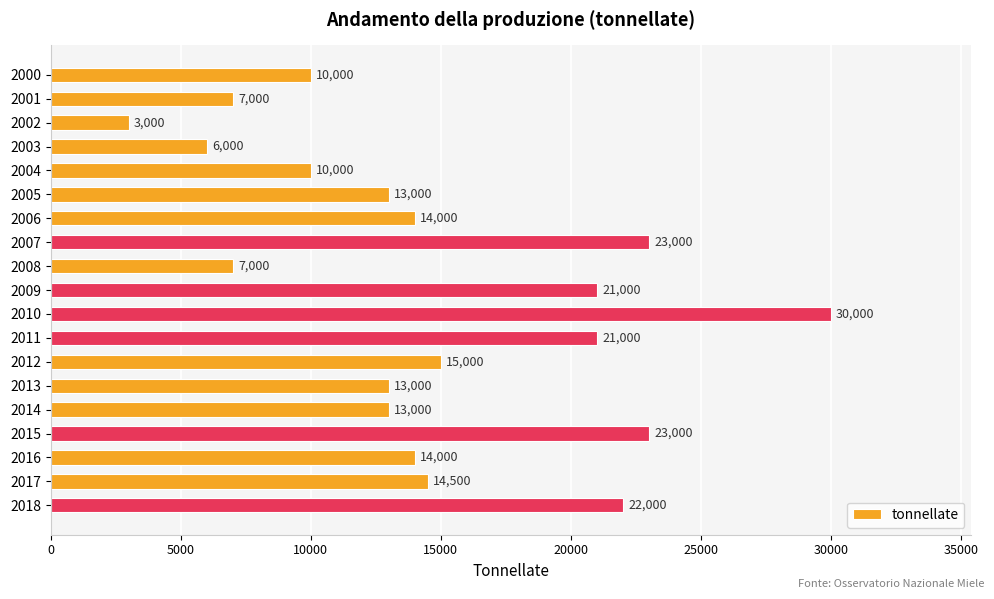

What is the value of the 16th bar from the top?

23000